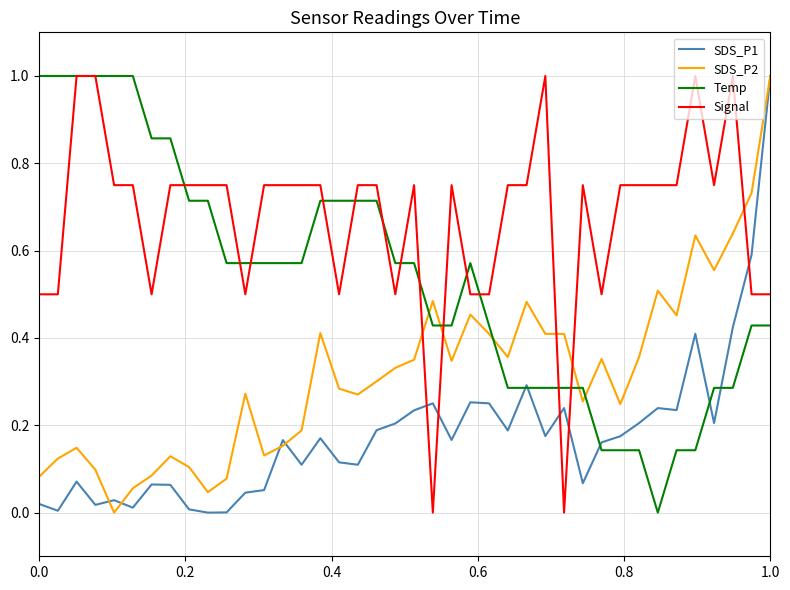

At how many categories does at least one series exceed 0?

40